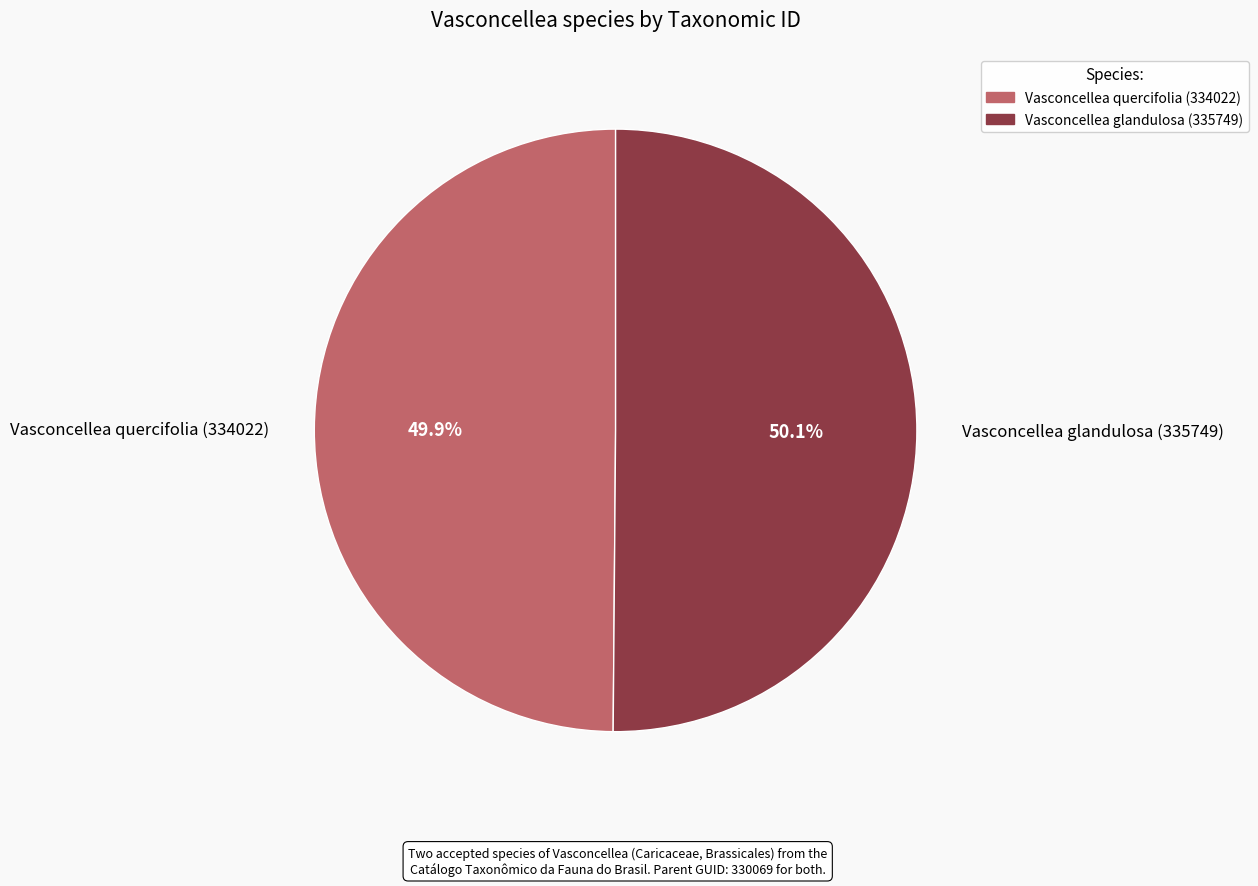

What percentage is NOT represented by Vasconcellea quercifolia (334022)?

50.1%